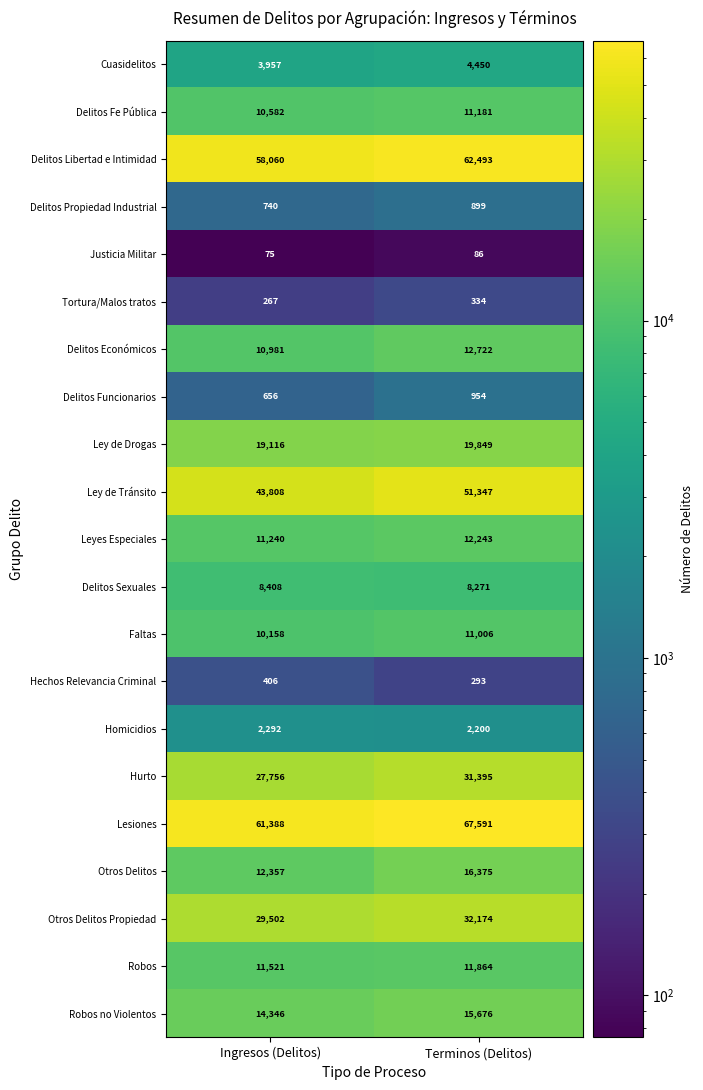

What is the minimum value shown in the chart?

75